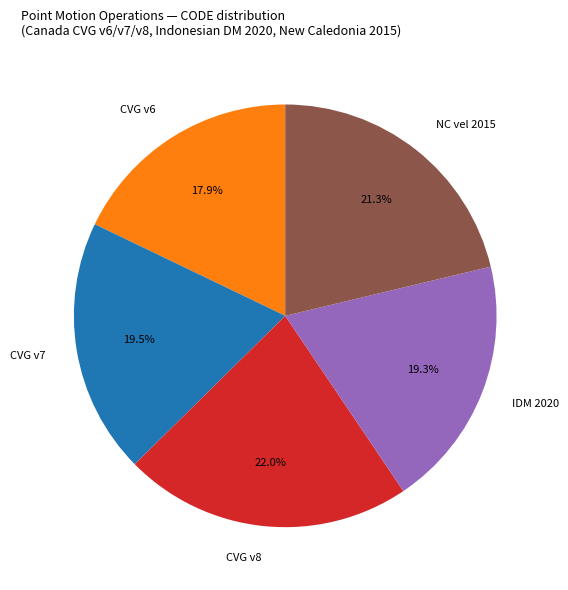

How many segments does this pie chart have?

5